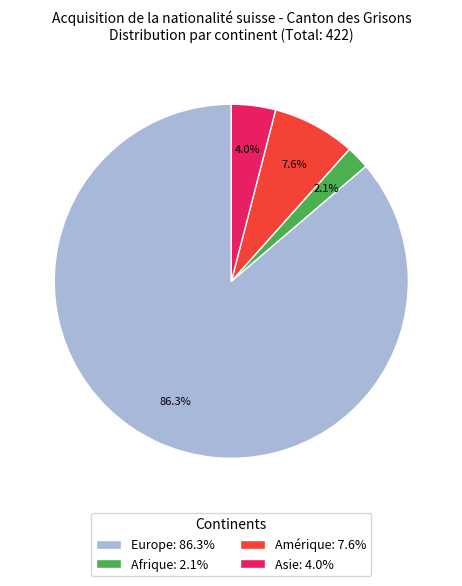

Is the sum of Amérique: 7.6% and Europe: 86.3% greater than half?

Yes